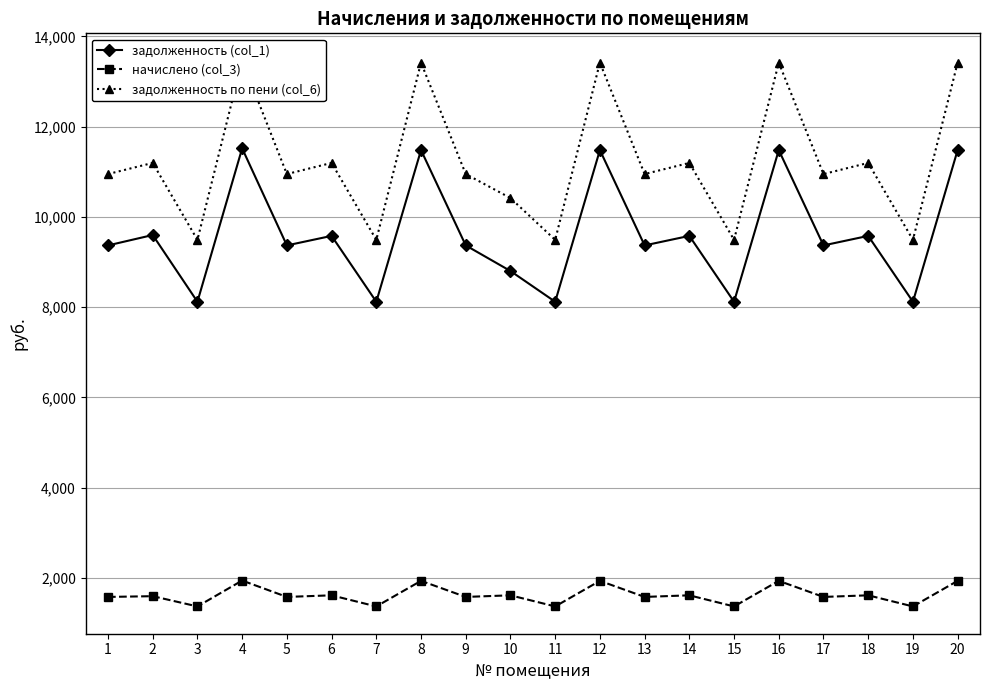

Rank the categories by задолженность по пени (col_6) value from highest to lowest.

4, 8, 12, 16, 20, 2, 6, 14, 18, 1, 5, 9, 13, 17, 10, 3, 7, 11, 15, 19